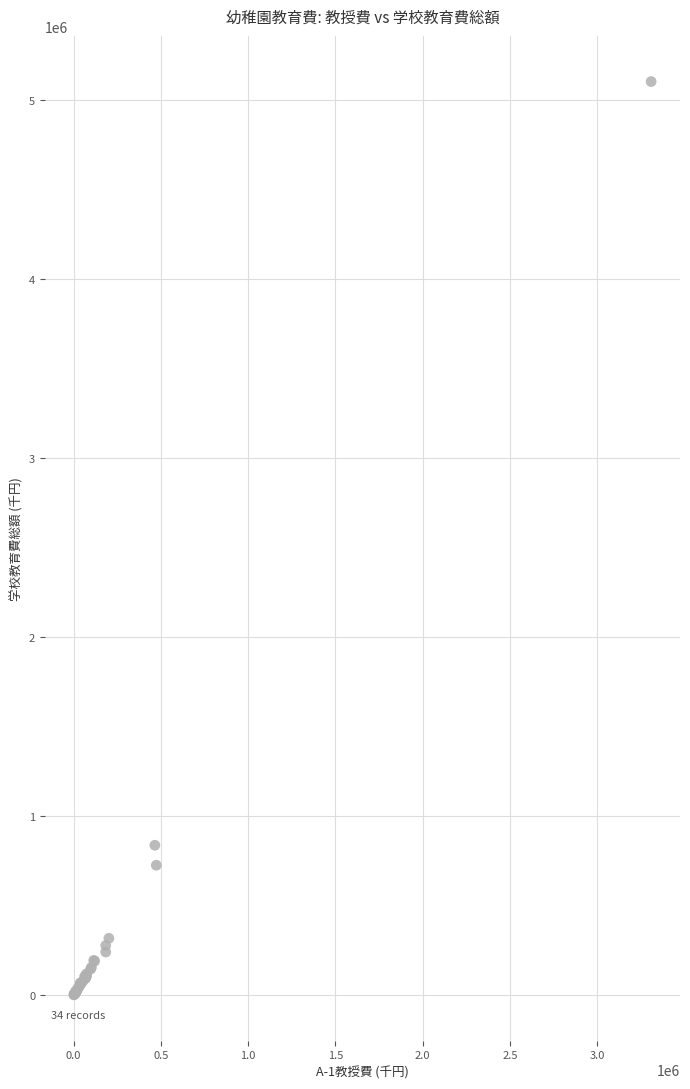

What Y value in the scatter plot is closest to 2553077?

837743